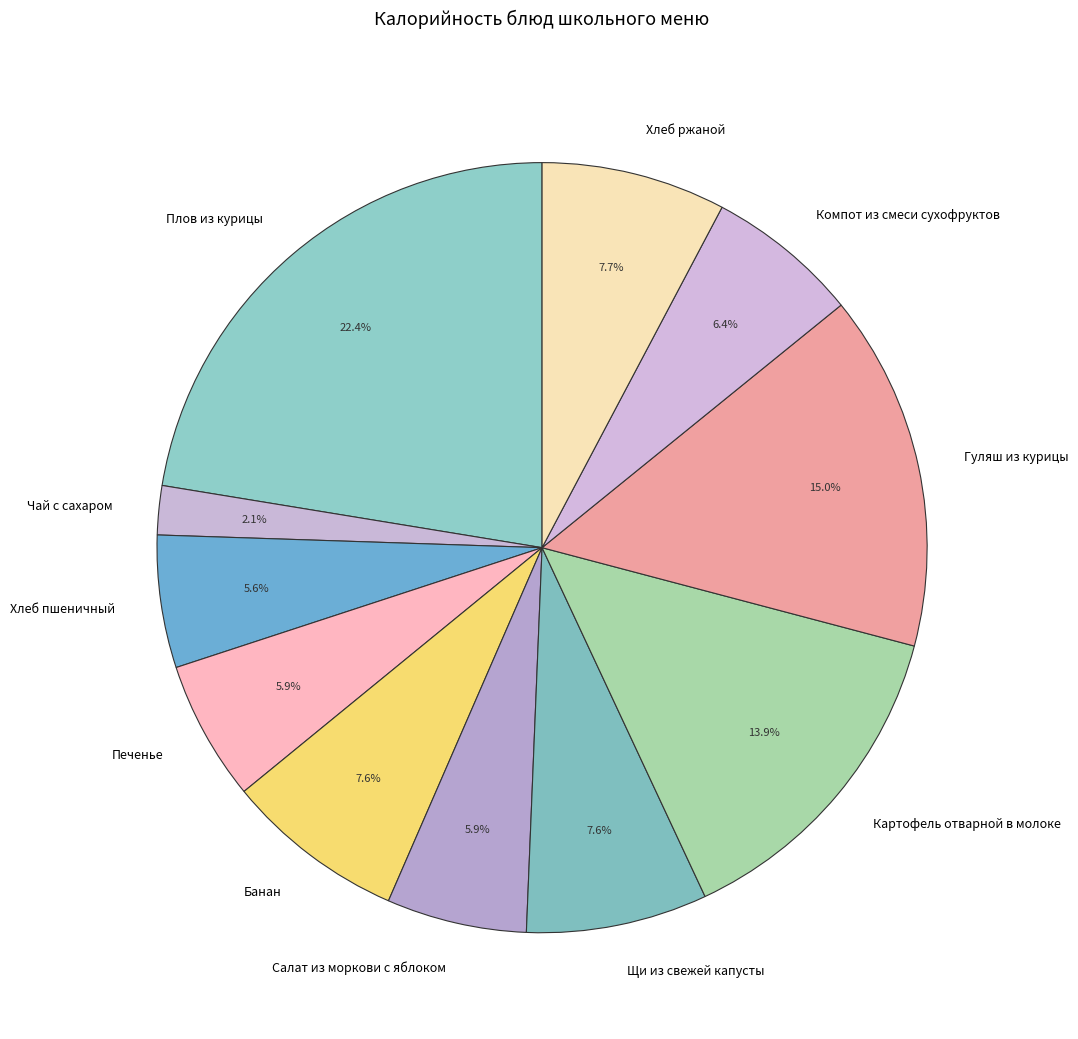

Is there a majority slice in this chart?

No